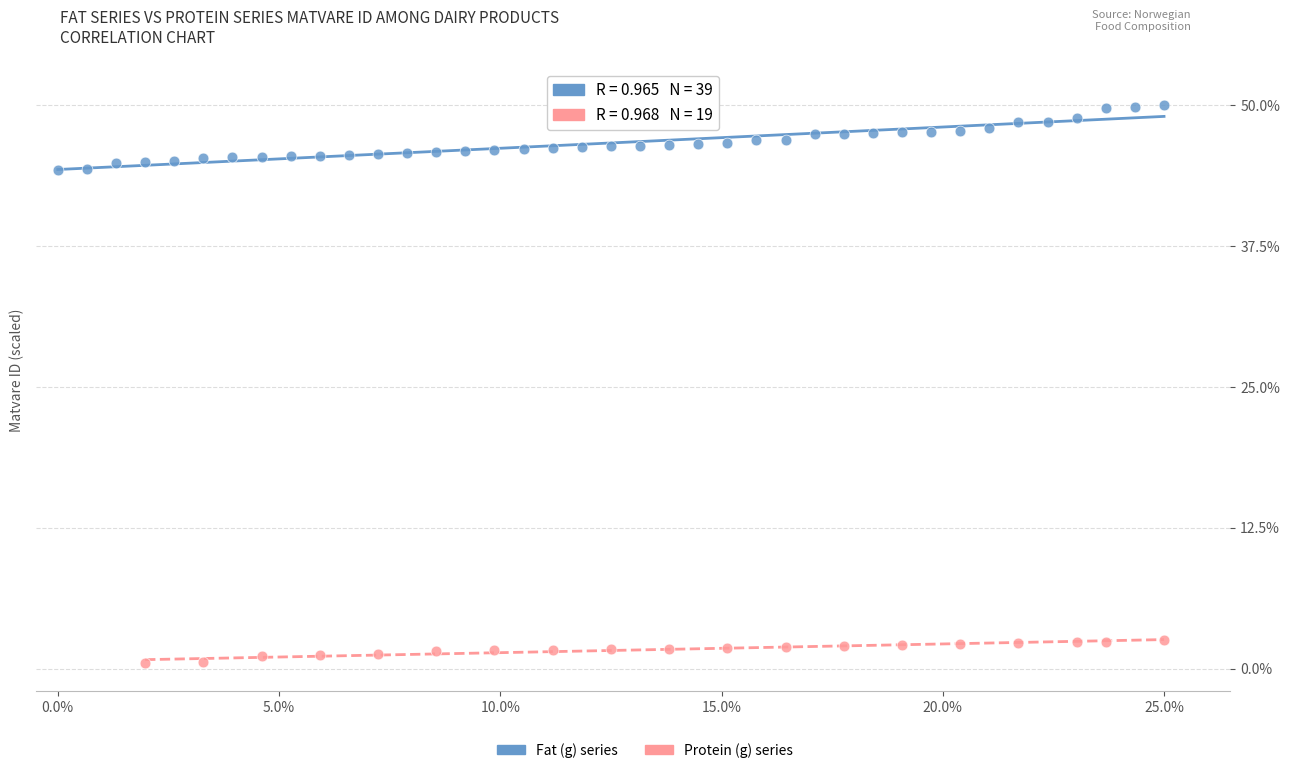

Which series reaches the minimum Y coordinate?

Protein (g) series